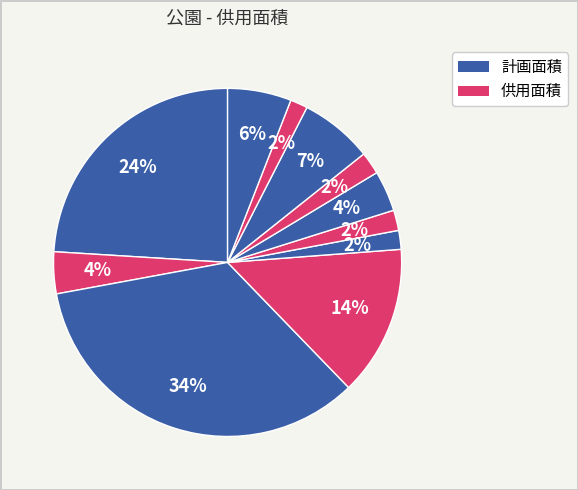

Count the number of slices in the pie.

11